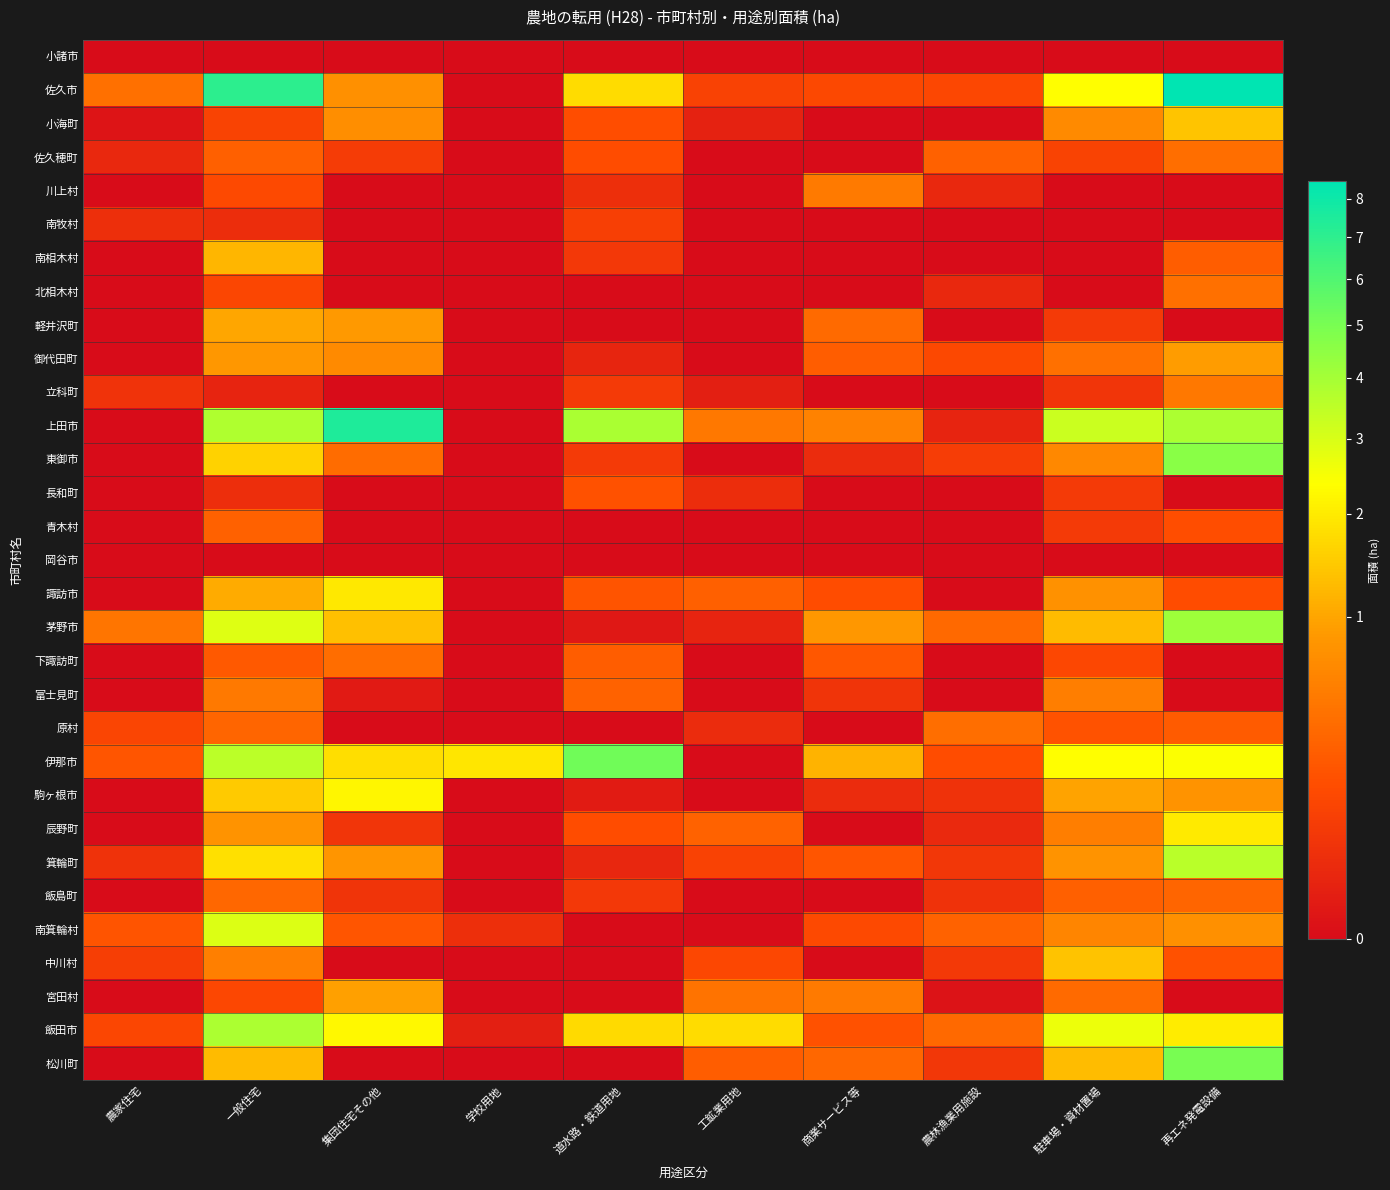

Count the number of data series in this chart.

31